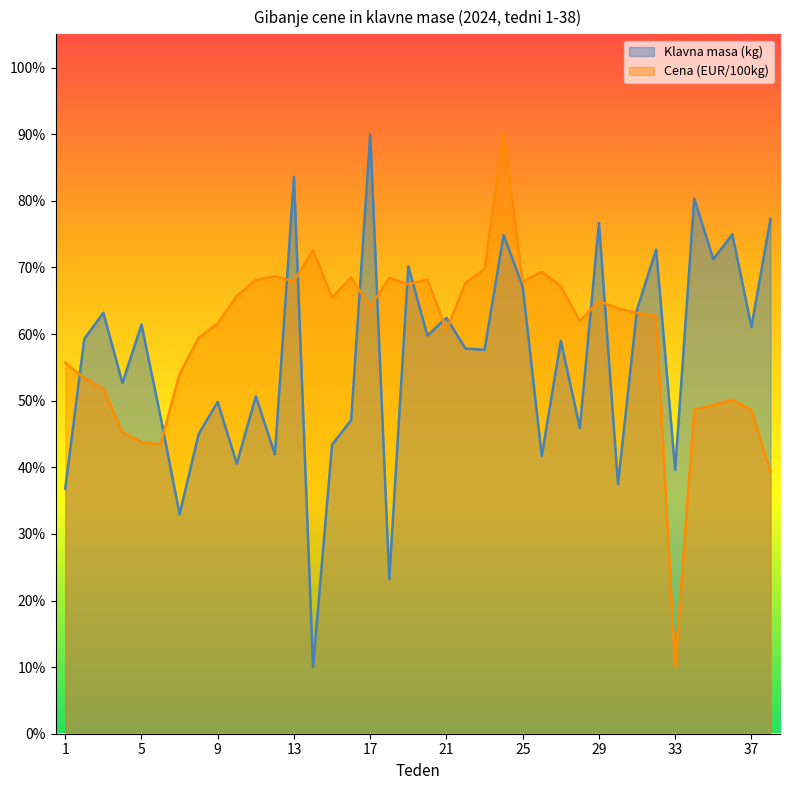

In Cena (EUR/100kg), how many points are lower than both neighbors (excluding endpoints)?

9